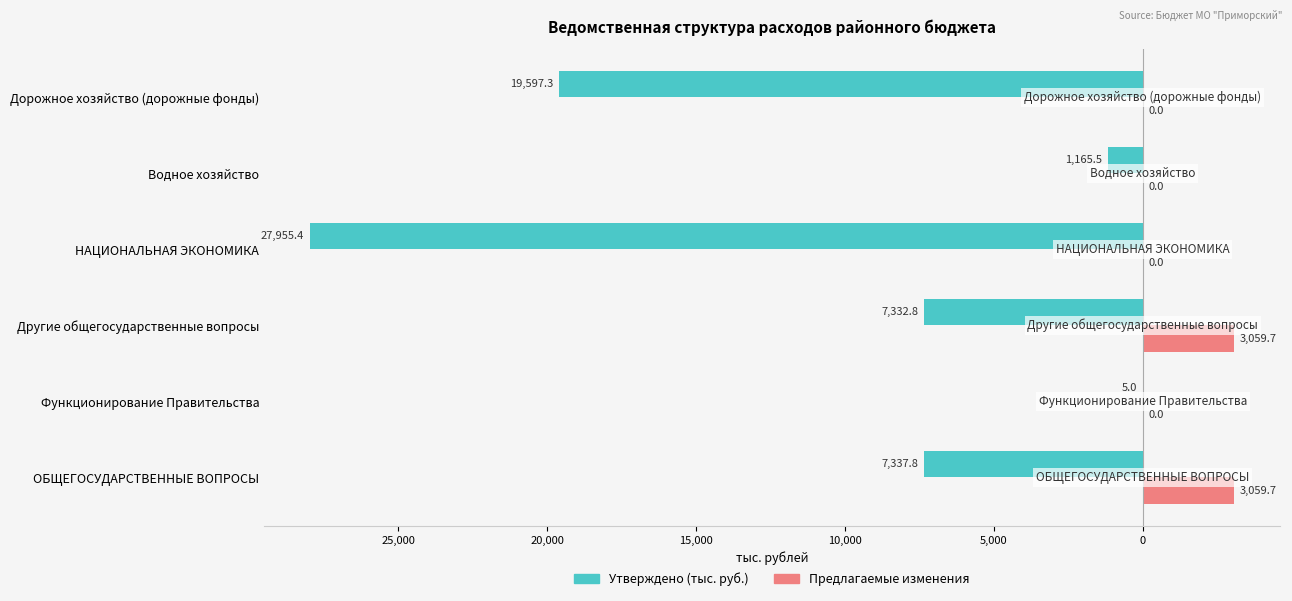

What are all the series names shown in the legend?

Утверждено (тыс. руб.), Предлагаемые изменения